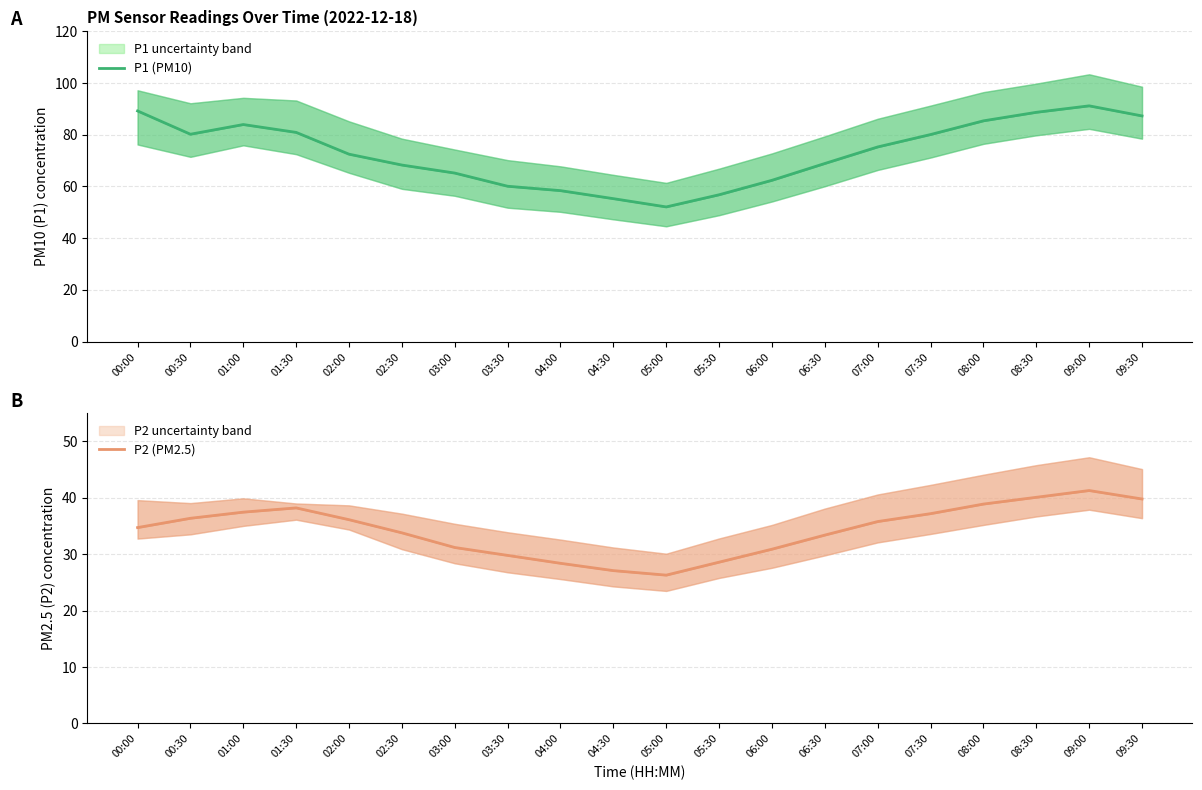

At which label is P2 (PM2.5) closest to 33?

06:30